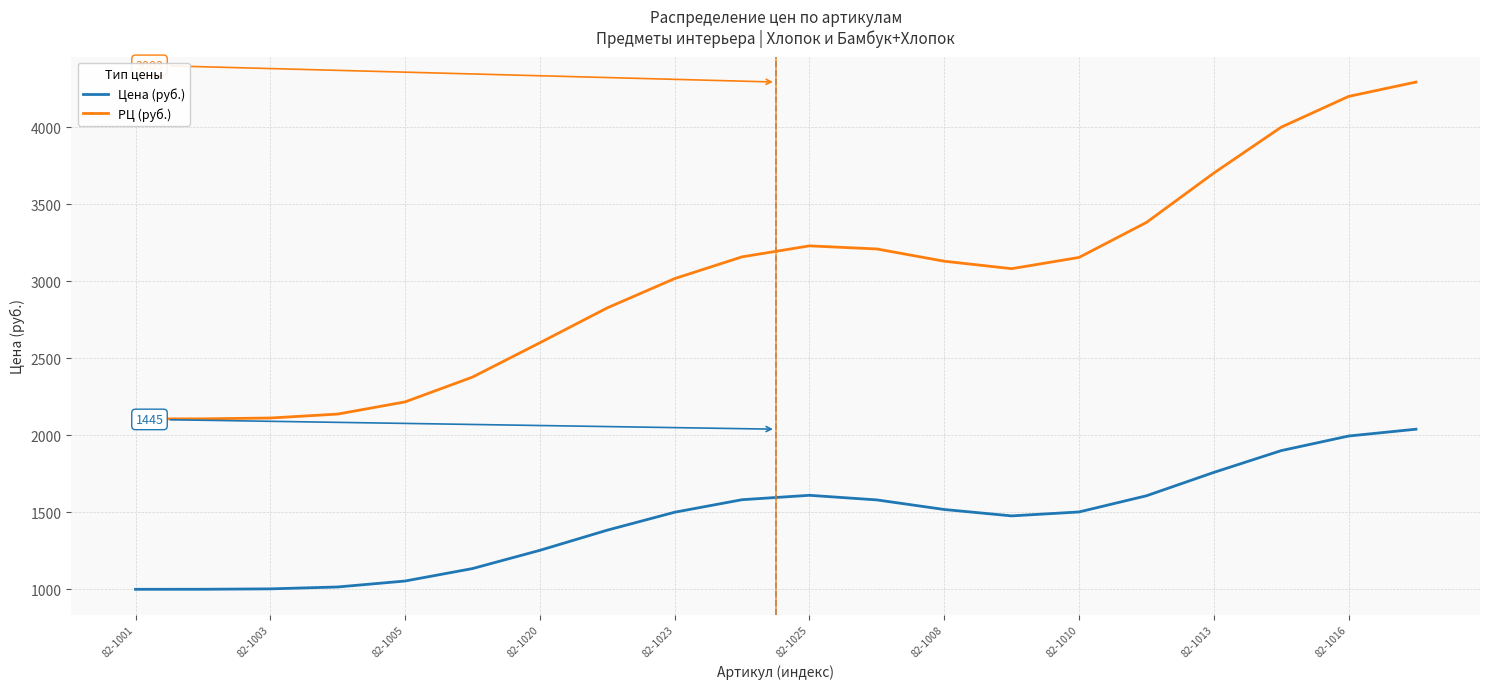

Rank the series by their average value, from lowest to highest.

Цена (руб.), РЦ (руб.)